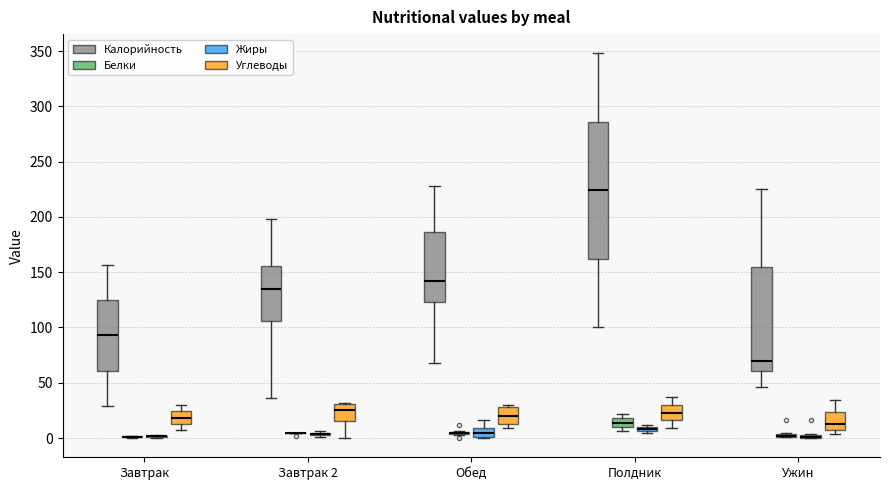

Comparing the boxes themselves (not the whiskers), which one is the tallest?

Полдник (Калорийность)